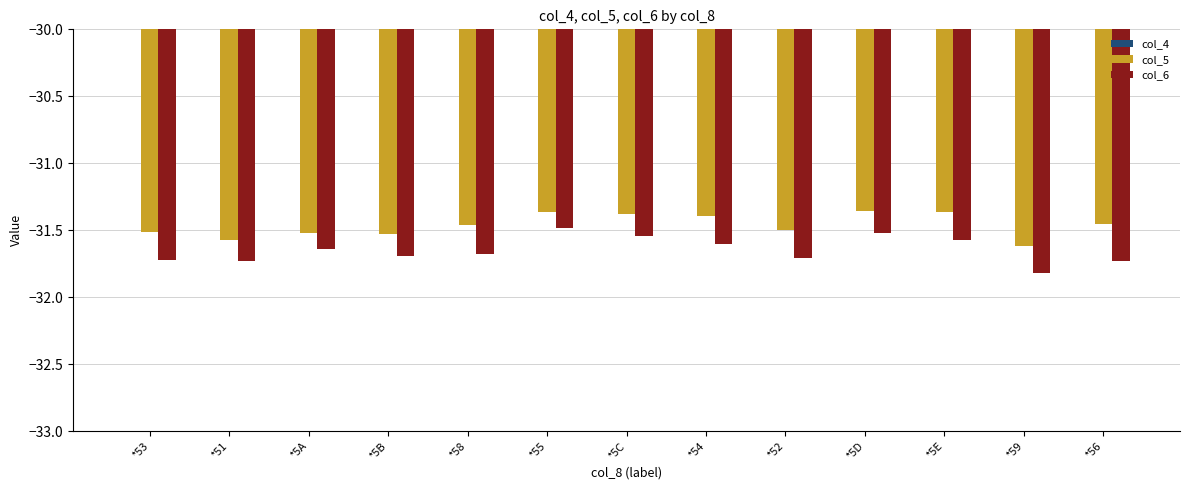

True or false: col_4 has a value of -3.1 at *58.

False